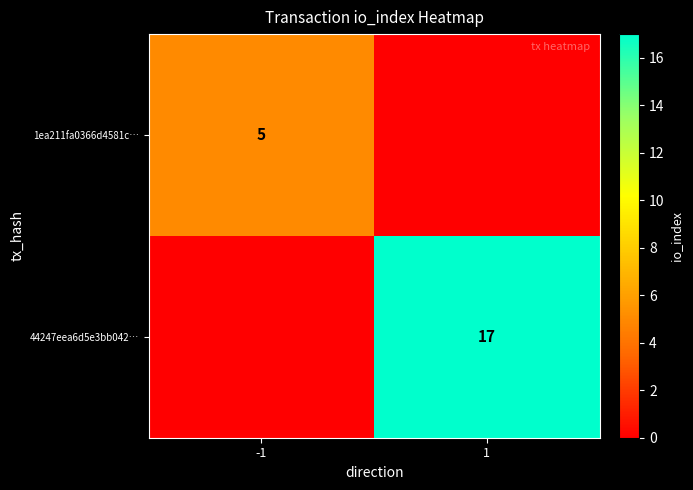

Is the value of 1ea211fa0366d4581c… at -1 greater than the value of 44247eea6d5e3bb042… at 1?

No